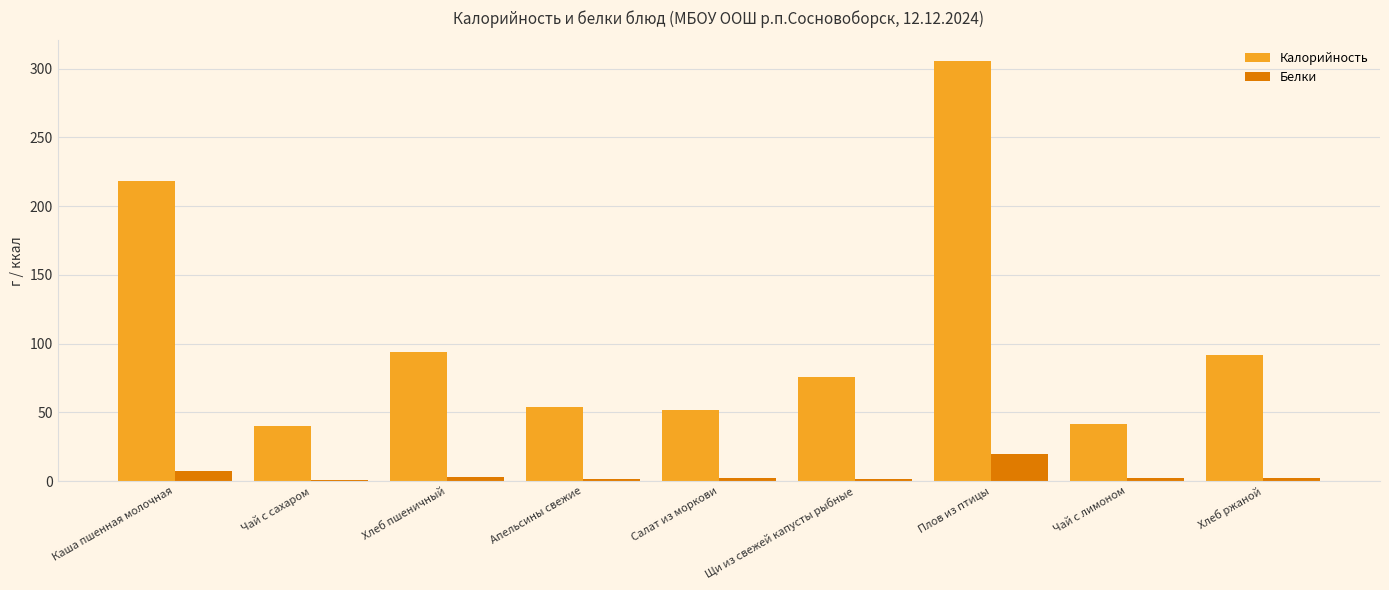

Count the number of data series in this chart.

2